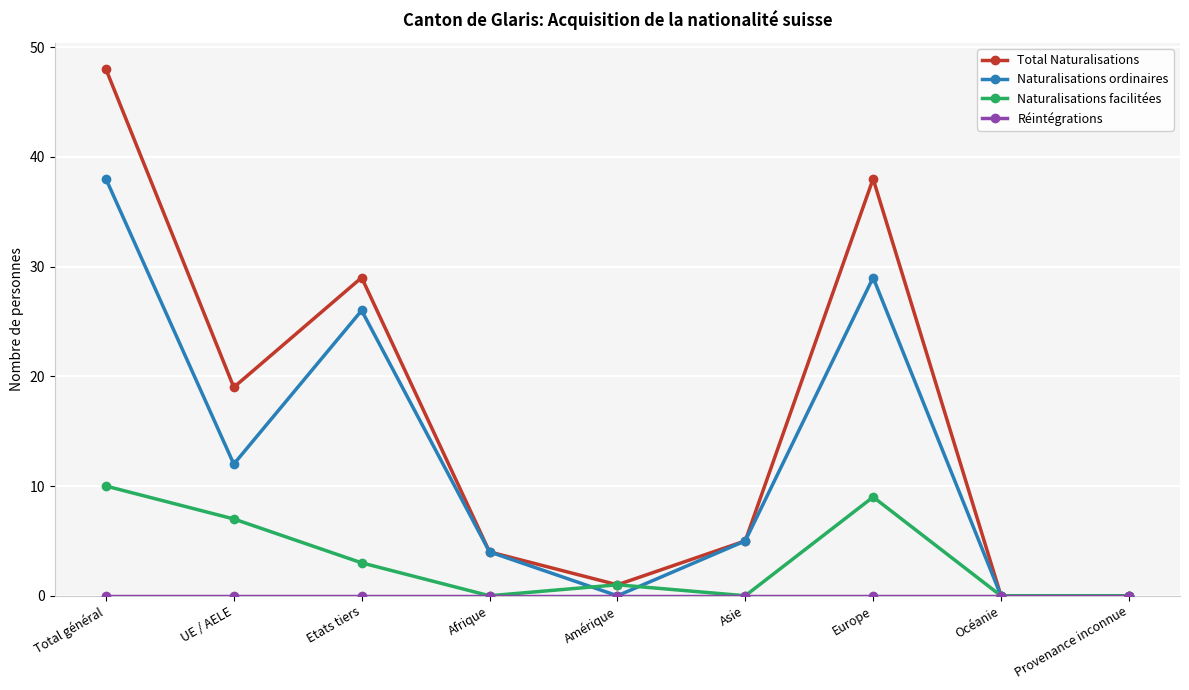

Is the value of Naturalisations ordinaires at Provenance inconnue greater than the value of Naturalisations facilitées at Etats tiers?

No